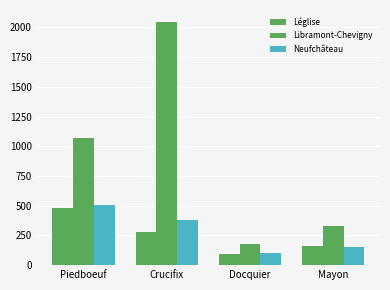

The Libramont-Chevigny series shows 1068 at Piedboeuf. True or false?

True